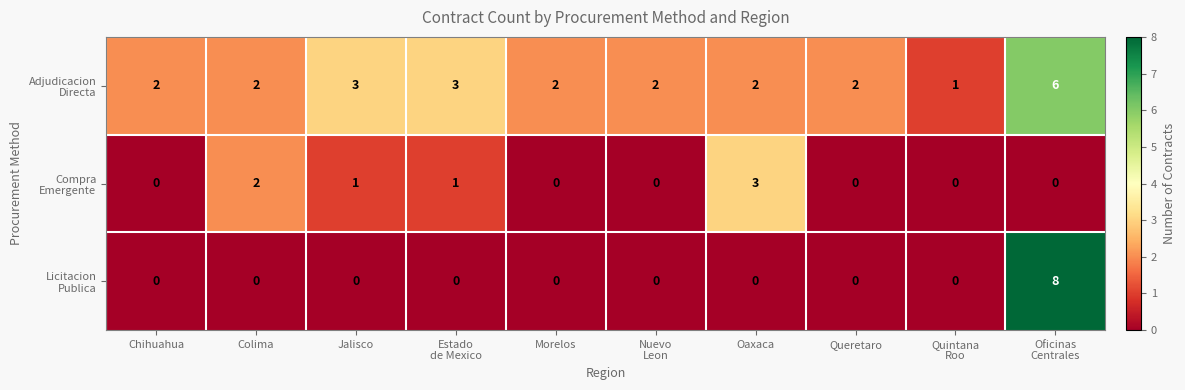

What is the total value across all series at Oaxaca?

5